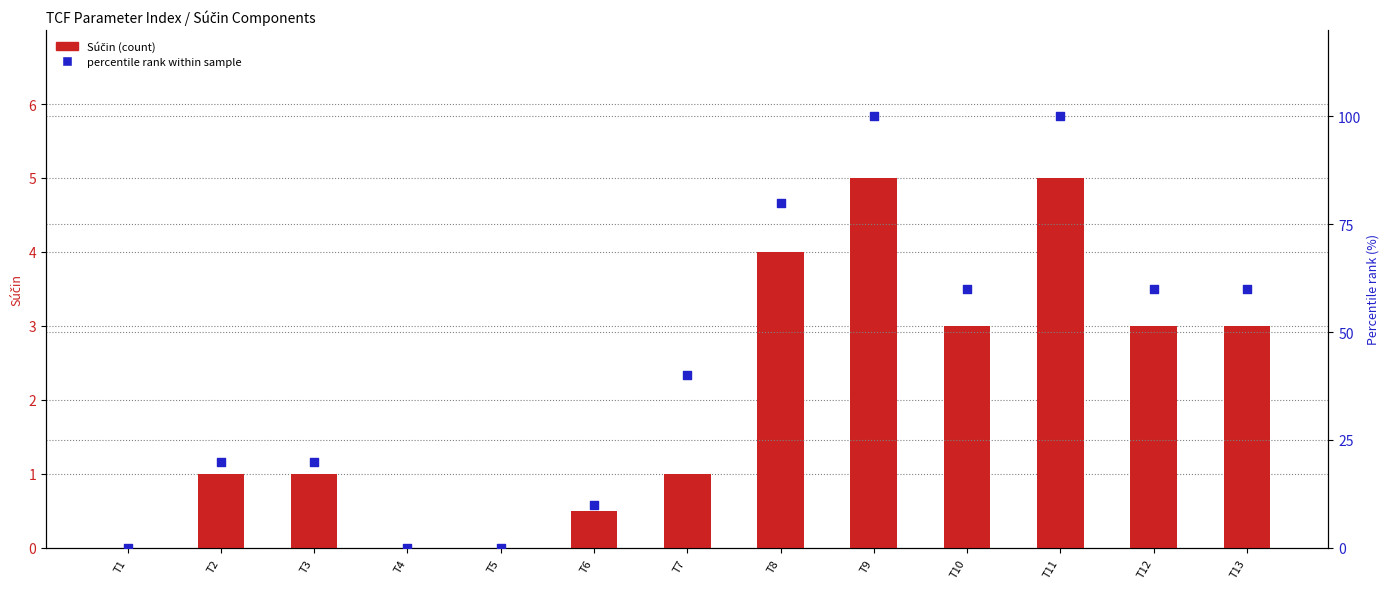

At which category is the sum across all series the highest?

T9